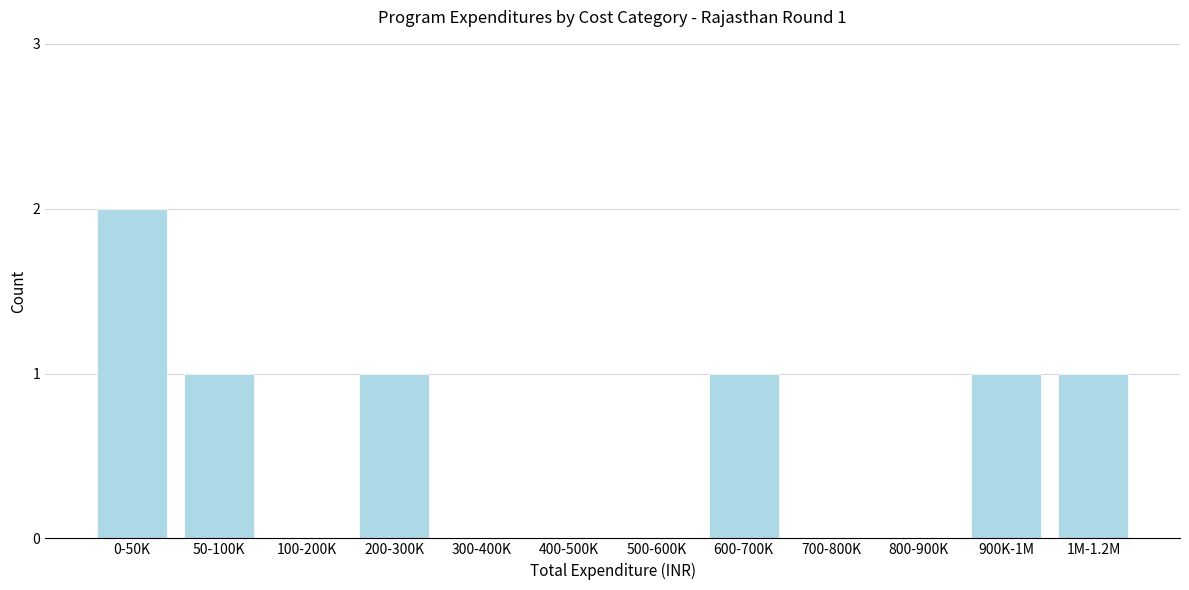

Reading left to right, extract all data points from this chart.

0-50K=2	50-100K=1	100-200K=0	200-300K=1	300-400K=0	400-500K=0	500-600K=0	600-700K=1	700-800K=0	800-900K=0	900K-1M=1	1M-1.2M=1